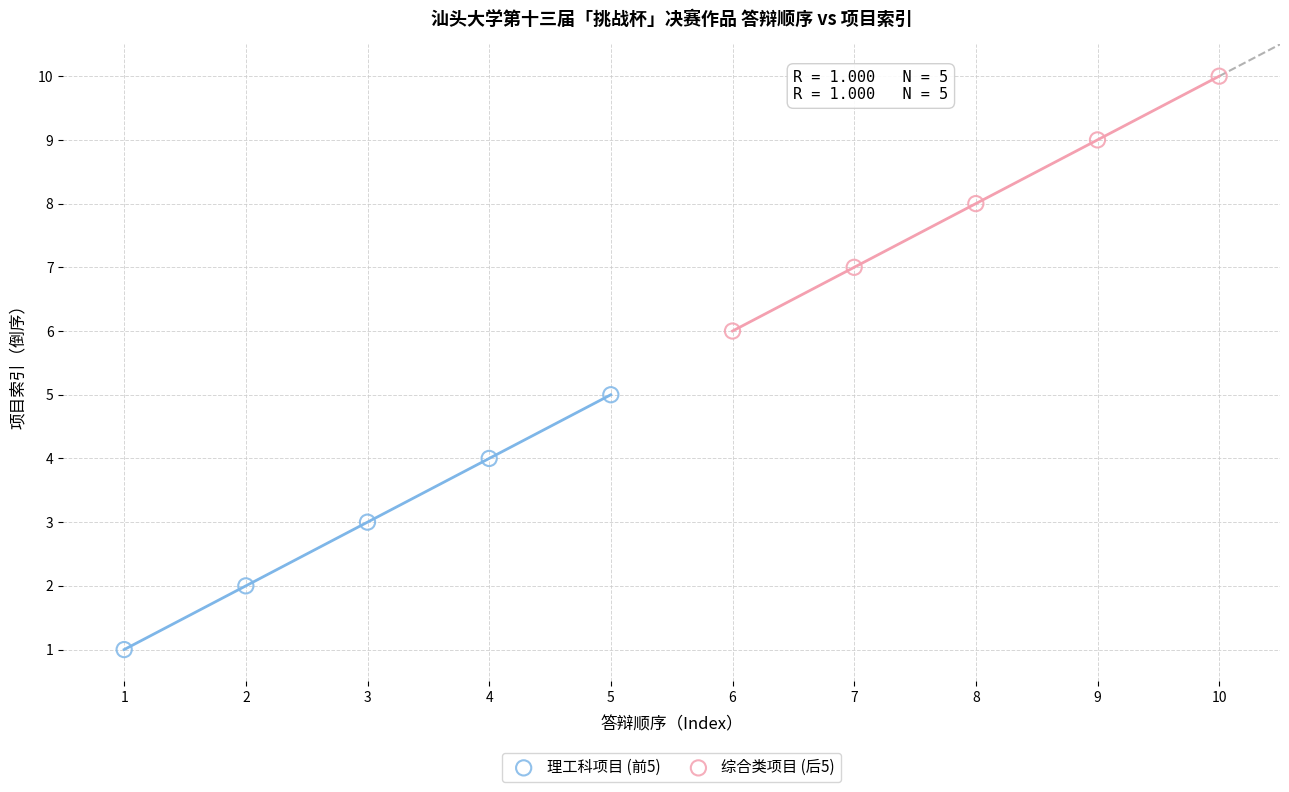

Which series reaches the maximum Y coordinate?

综合类项目 (后5)